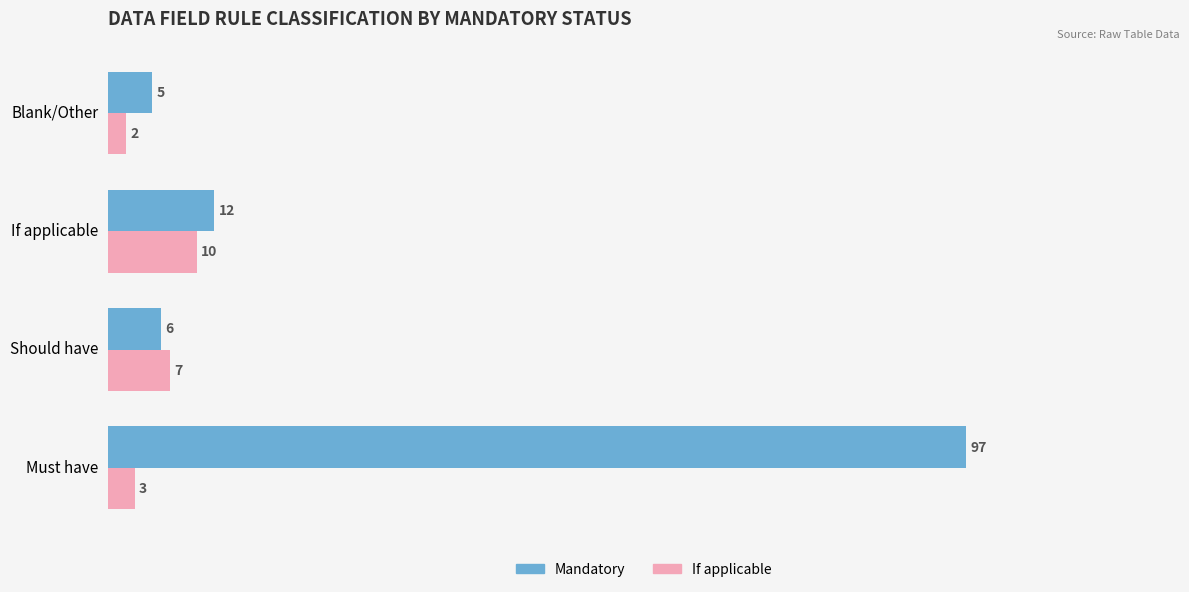

What is the difference between the second highest and second lowest values in the If applicable series?

4